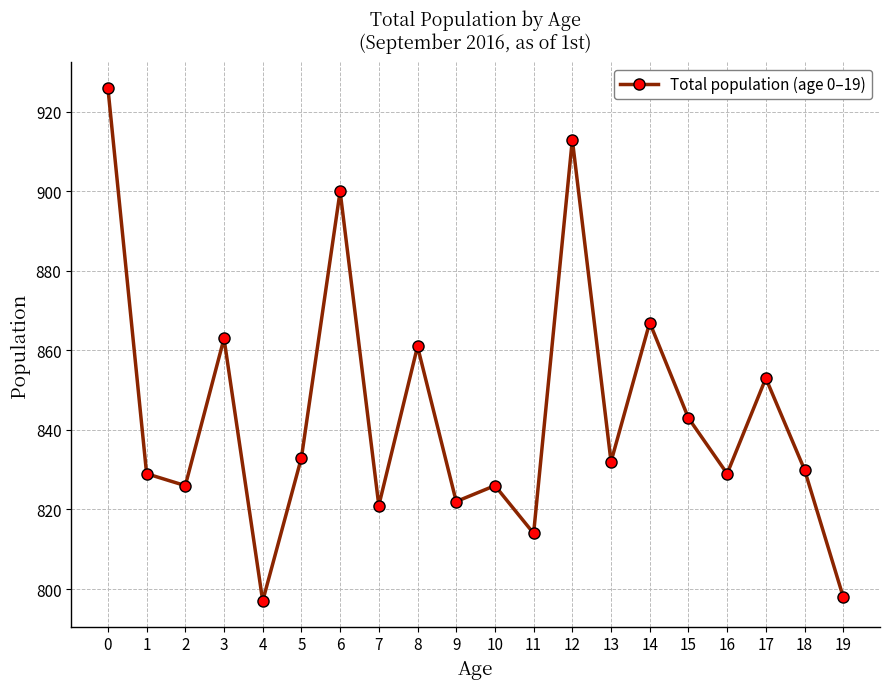

Where is the data nearest to the value 861?

8